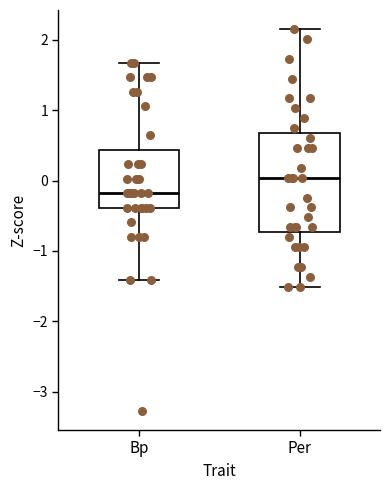

Reading left to right, transcribe this box plot: for each box, give where its median line is, the range the box spans, and where its two whiskers end, as read against the y-axis. The values are not printed on the chart, so give them approximately, as read against the axis.

Bp: median -0.2, box -0.4 to 0.4, whiskers -1.4 to 1.7
Per: median 0.0, box -0.7 to 0.7, whiskers -1.5 to 2.1